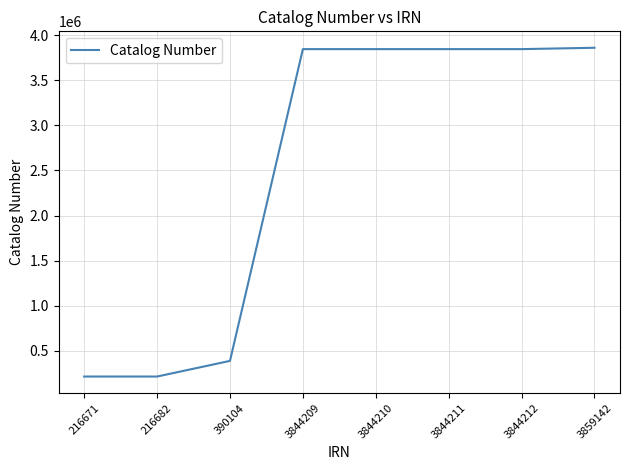

What is the average value?

2507430